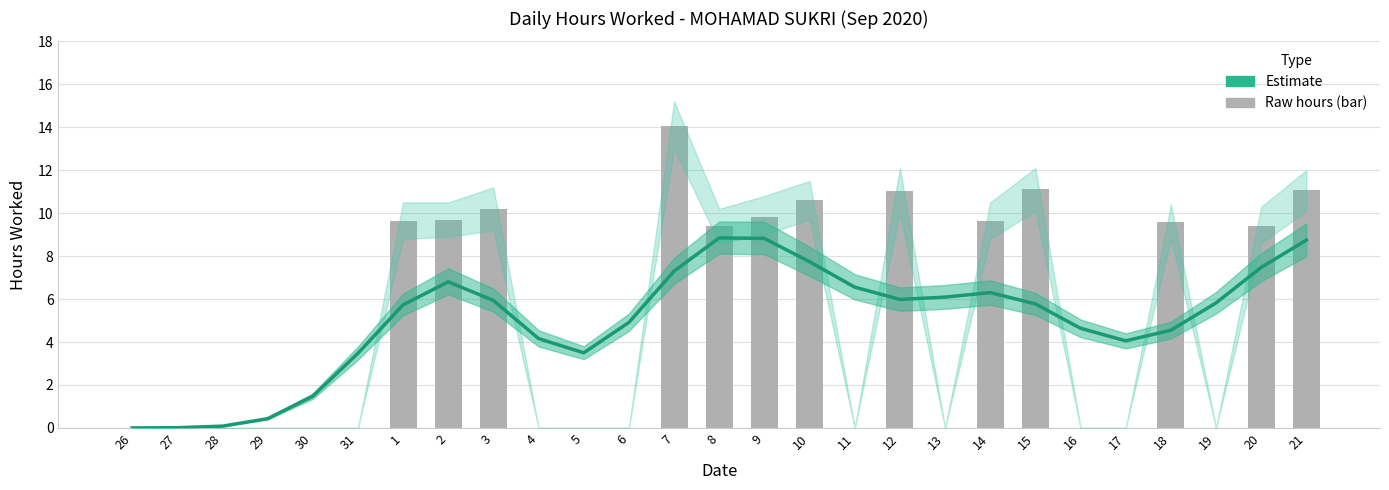

What is the sum of all Hours Worked (raw) values?

135.2